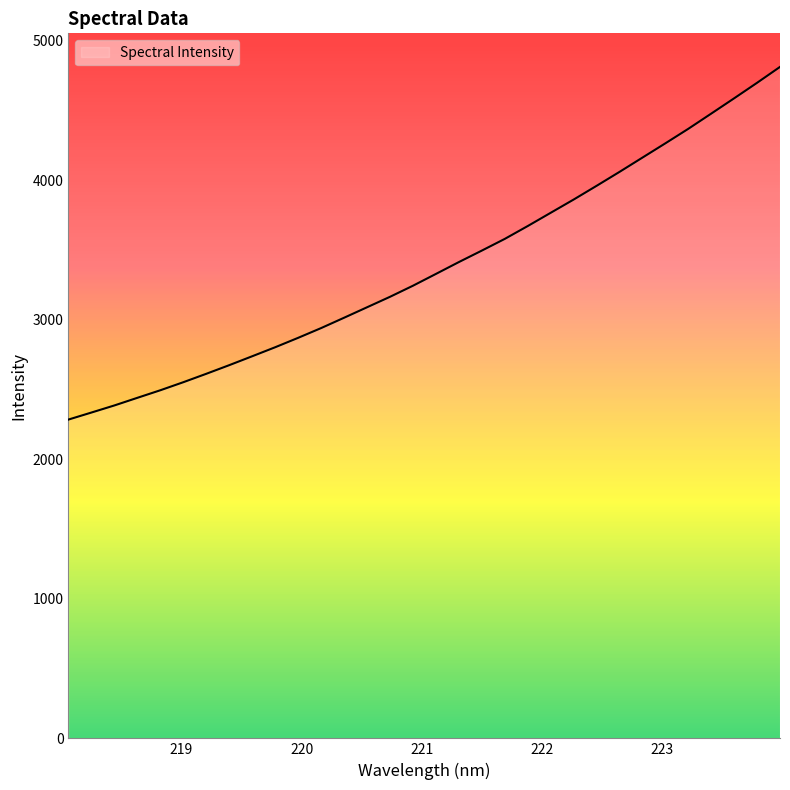

What is the difference between the maximum and minimum values?

2526.8